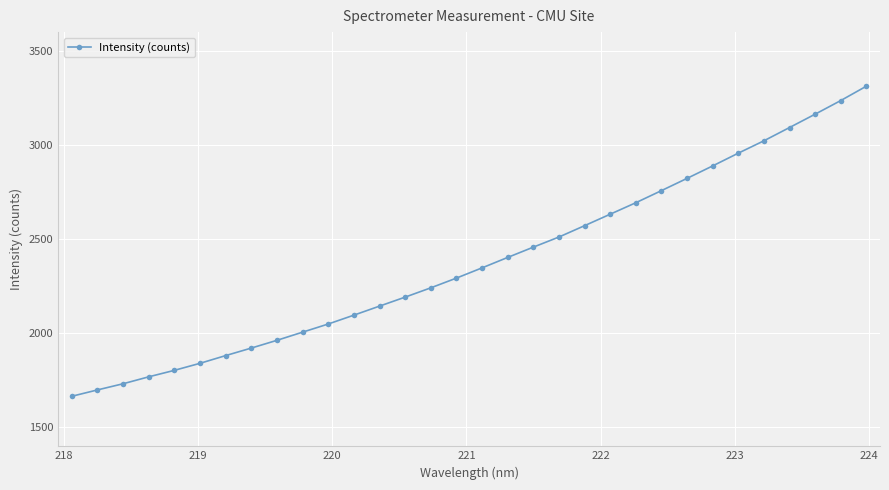

What is the greatest value displayed?

3312.7